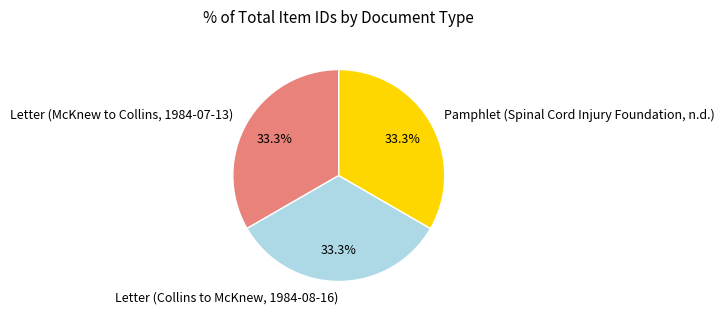

Approximately how many times larger is the value at Letter (Collins to McKnew, 1984-08-16) compared to Pamphlet (Spinal Cord Injury Foundation, n.d.)?

1.0